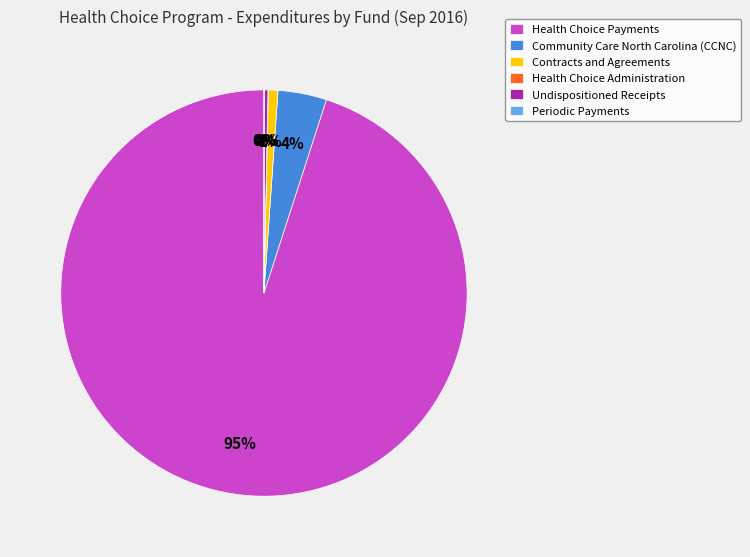

Combined, do Contracts and Agreements and Health Choice Payments account for over 50%?

Yes